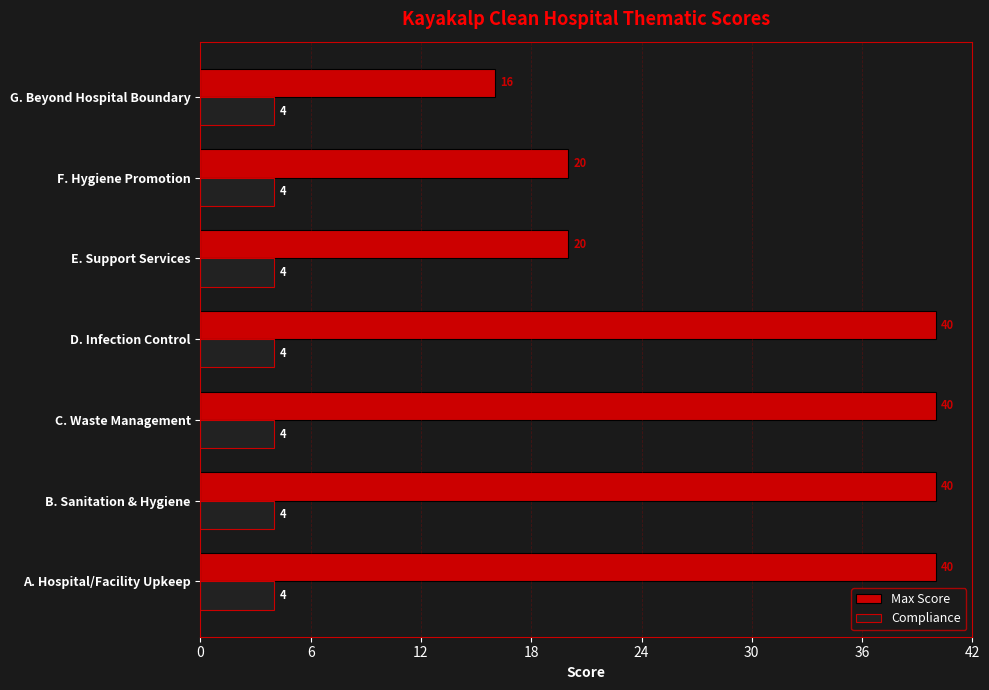

Which series has the widest spread of values?

Max Score